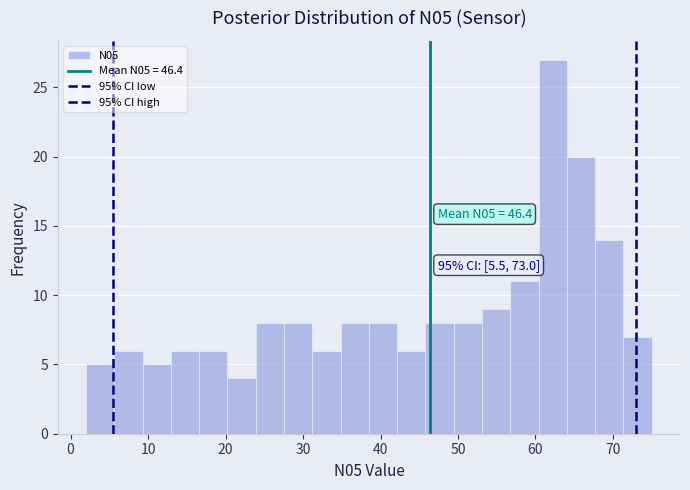

Read against the x-axis, roughly where is the centre of the tallest bar?

62